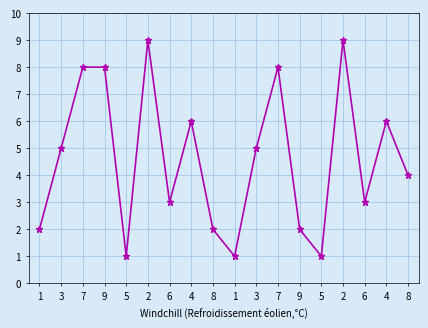

Count the number of data series in this chart.

6